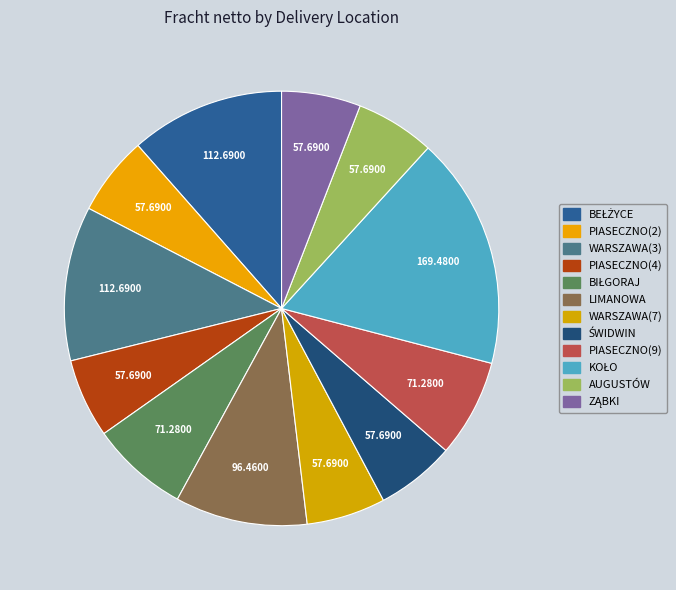

Is there any slice that represents more than half of the pie?

No